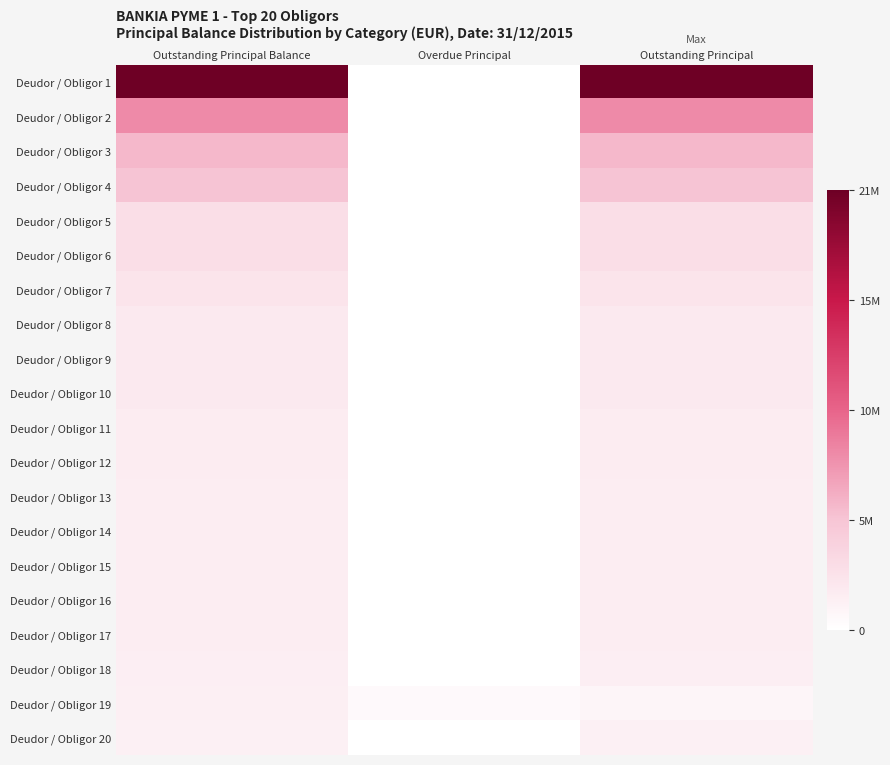

Reading left to right, what are all the values shown in this chart?

Deudor / Obligor 1: Outstanding Principal Balance=21287174.9	Overdue Principal=0.0	Outstanding Principal=21287174.9
Deudor / Obligor 2: Outstanding Principal Balance=8503324.9	Overdue Principal=0.0	Outstanding Principal=8503324.9
Deudor / Obligor 3: Outstanding Principal Balance=6038986.7	Overdue Principal=0.0	Outstanding Principal=6038986.7
Deudor / Obligor 4: Outstanding Principal Balance=5395485.1	Overdue Principal=0.0	Outstanding Principal=5395485.1
Deudor / Obligor 5: Outstanding Principal Balance=3000000.0	Overdue Principal=0.0	Outstanding Principal=3000000.0
Deudor / Obligor 6: Outstanding Principal Balance=3000000.0	Overdue Principal=0.0	Outstanding Principal=3000000.0
Deudor / Obligor 7: Outstanding Principal Balance=2472222.0	Overdue Principal=0.0	Outstanding Principal=2472222.0
Deudor / Obligor 8: Outstanding Principal Balance=2040797.9	Overdue Principal=0.0	Outstanding Principal=2040797.9
Deudor / Obligor 9: Outstanding Principal Balance=2025522.3	Overdue Principal=0.0	Outstanding Principal=2025522.3
Deudor / Obligor 10: Outstanding Principal Balance=2016666.2	Overdue Principal=0.0	Outstanding Principal=2016666.2
Deudor / Obligor 11: Outstanding Principal Balance=1735648.1	Overdue Principal=0.0	Outstanding Principal=1735648.1
Deudor / Obligor 12: Outstanding Principal Balance=1719850.0	Overdue Principal=0.0	Outstanding Principal=1719850.0
Deudor / Obligor 13: Outstanding Principal Balance=1638161.8	Overdue Principal=0.0	Outstanding Principal=1638161.8
Deudor / Obligor 14: Outstanding Principal Balance=1635119.6	Overdue Principal=0.0	Outstanding Principal=1635119.6
Deudor / Obligor 15: Outstanding Principal Balance=1625000.0	Overdue Principal=0.0	Outstanding Principal=1625000.0
Deudor / Obligor 16: Outstanding Principal Balance=1606118.6	Overdue Principal=0.0	Outstanding Principal=1606118.6
Deudor / Obligor 17: Outstanding Principal Balance=1600004.0	Overdue Principal=0.0	Outstanding Principal=1600004.0
Deudor / Obligor 18: Outstanding Principal Balance=1502975.7	Overdue Principal=0.0	Outstanding Principal=1502975.7
Deudor / Obligor 19: Outstanding Principal Balance=1481097.7	Overdue Principal=581097.6	Outstanding Principal=900000.1
Deudor / Obligor 20: Outstanding Principal Balance=1379394.1	Overdue Principal=0.0	Outstanding Principal=1379394.1